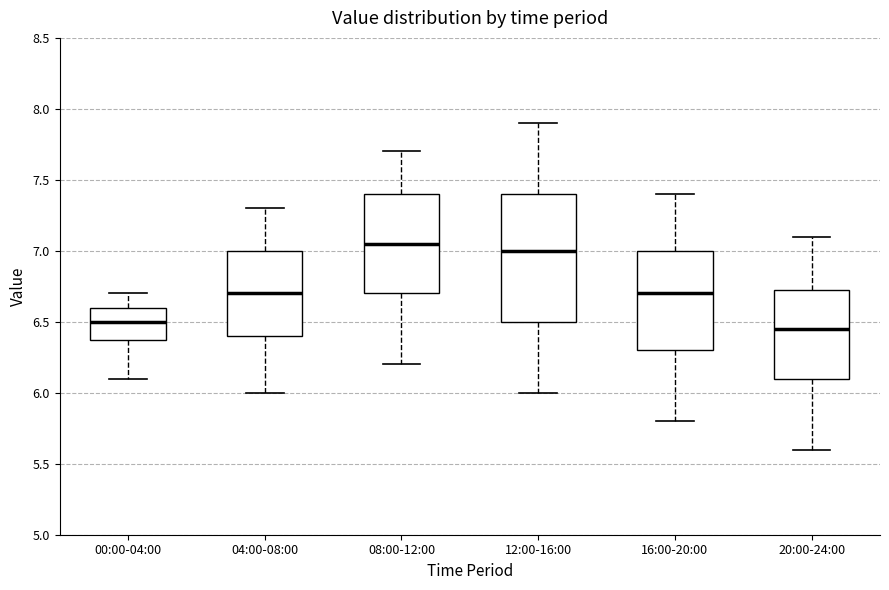

Reading left to right, read every box against the y-axis: the position of its median line, the range the box covers, and the ends of its whiskers. The values are not printed on the chart, so give them approximately, as read against the axis.

00:00-04:00: median 6.50, box 6.40 to 6.60, whiskers 6.10 to 6.70
04:00-08:00: median 6.70, box 6.40 to 7.00, whiskers 6.00 to 7.30
08:00-12:00: median 7.05, box 6.70 to 7.40, whiskers 6.20 to 7.70
12:00-16:00: median 7.00, box 6.50 to 7.40, whiskers 6.00 to 7.90
16:00-20:00: median 6.70, box 6.30 to 7.00, whiskers 5.80 to 7.40
20:00-24:00: median 6.45, box 6.10 to 6.75, whiskers 5.60 to 7.10